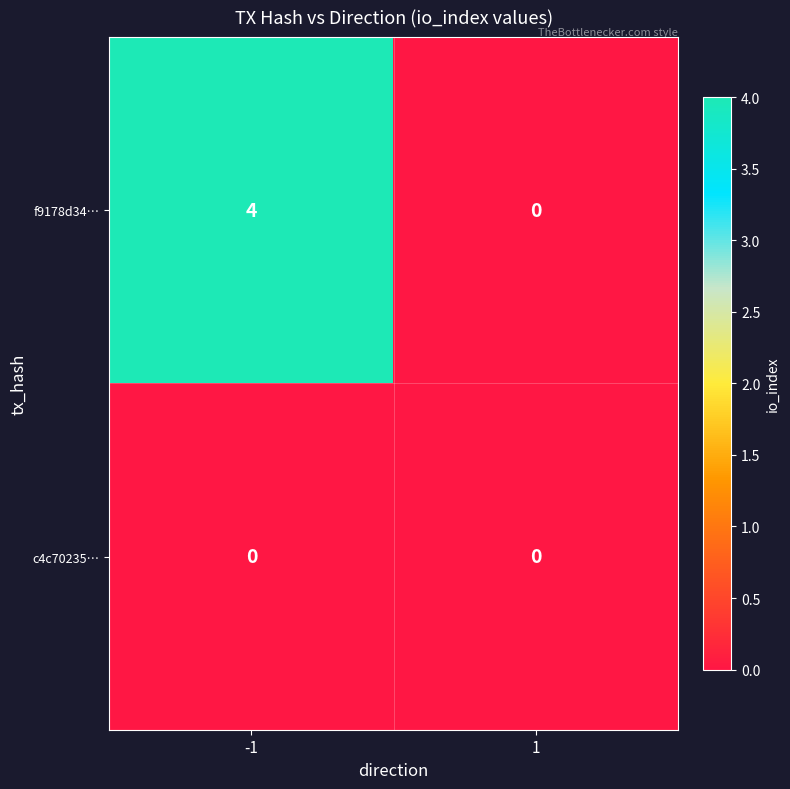

What is the difference between the highest and lowest values at -1?

4